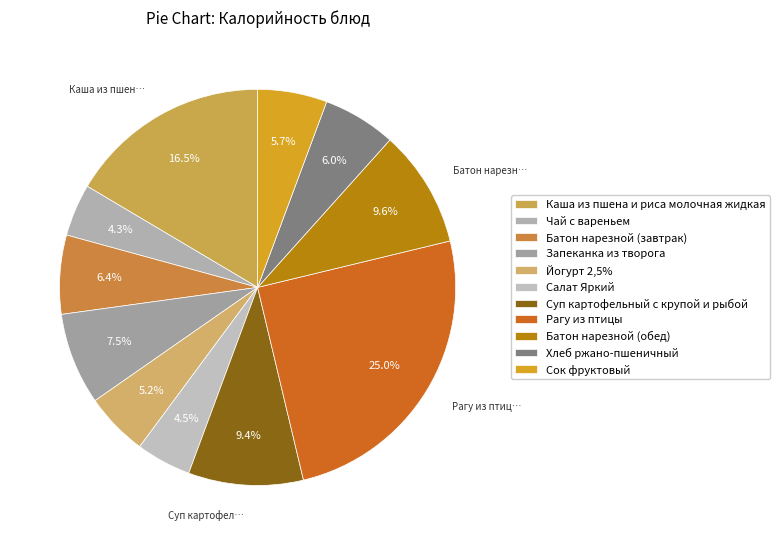

Rank the categories by value from lowest to highest.

Чай с вареньем, Салат Яркий, Йогурт 2,5%, Сок фруктовый, Хлеб ржано-пшеничный, Батон нарезной (завтрак), Запеканка из творога, Суп картофельный с крупой и рыбой, Батон нарезной (обед), Каша из пшена и риса молочная жидкая, Рагу из птицы